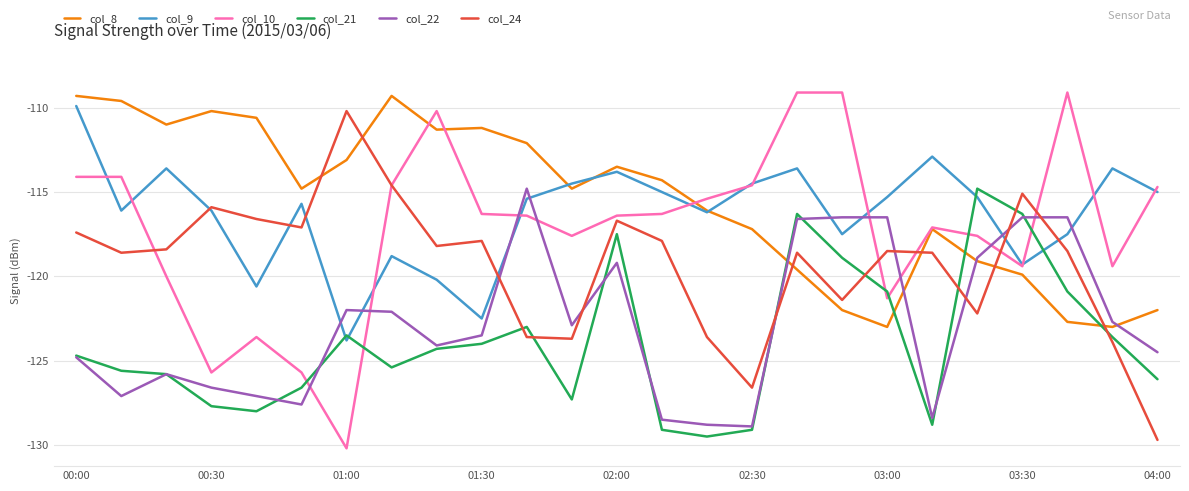

What is the minimum value for col_10?

-130.2